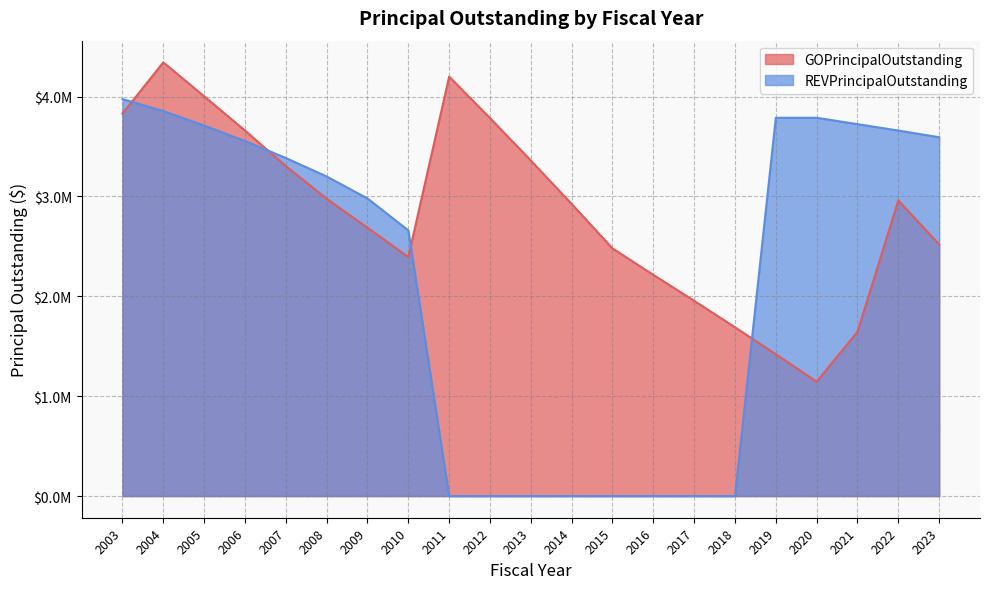

Reading right to left, transcribe all the data shown in this chart.

GOPrincipalOutstanding: 2520000	2960000	1645000	1145000	1420000	1690000	1955000	2215000	2480000	2925000	3360000	3785000	4200000	2394000	2687000	2977000	3305000	3660000	4003000	4343000	3830000
REVPrincipalOutstanding: 3593000	3660000	3724000	3788000	3788000	0	0	0	0	0	0	0	0	2660000	2980000	3200000	3385000	3555000	3710000	3855000	3975000